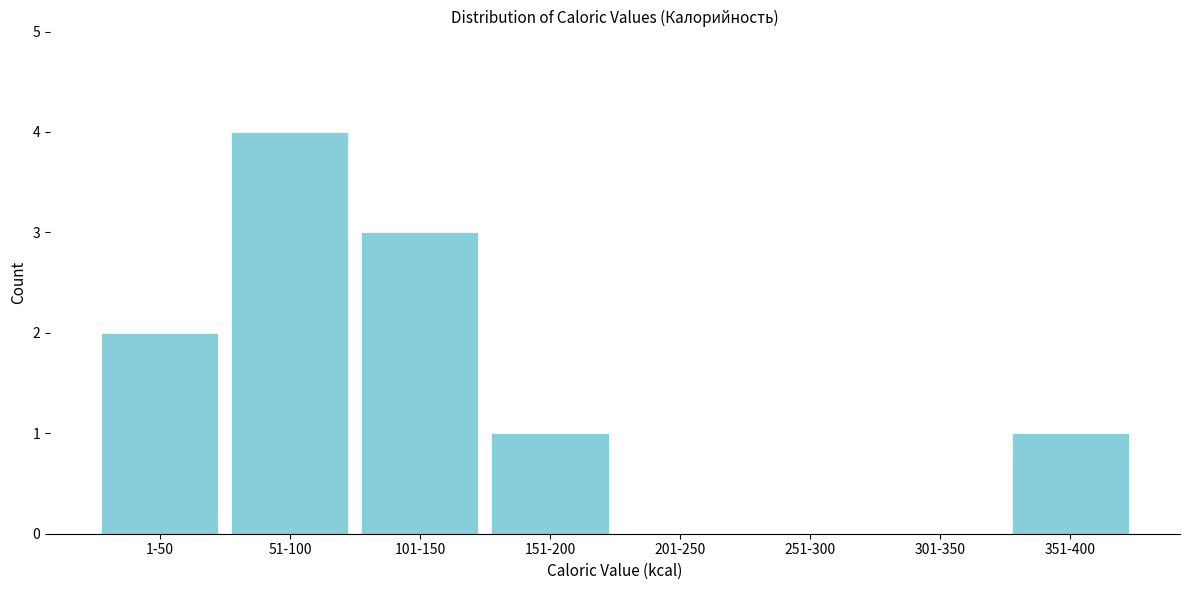

Reading right to left, list all the values displayed in this chart.

351-400=1	301-350=0	251-300=0	201-250=0	151-200=1	101-150=3	51-100=4	1-50=2